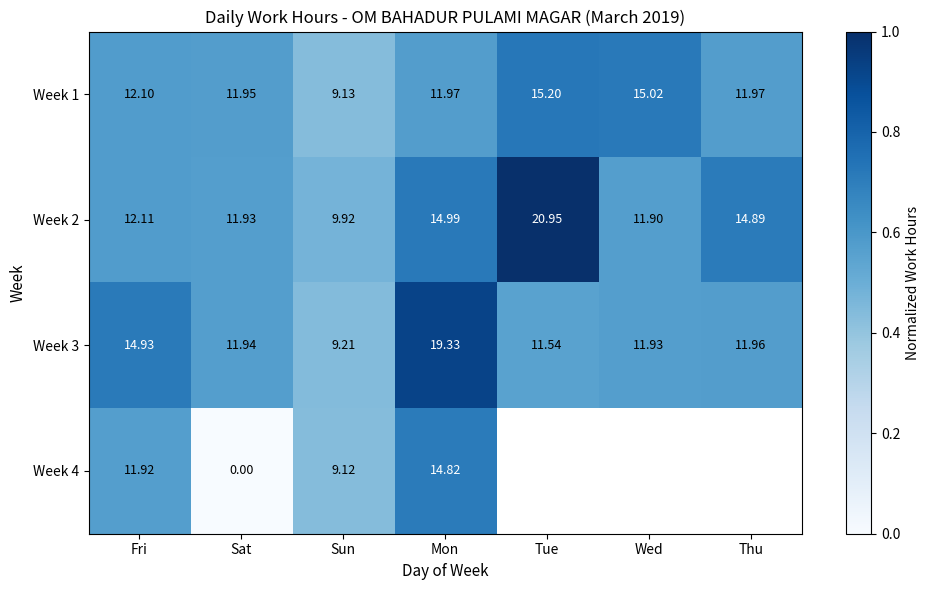

How many distinct data groups are displayed?

4